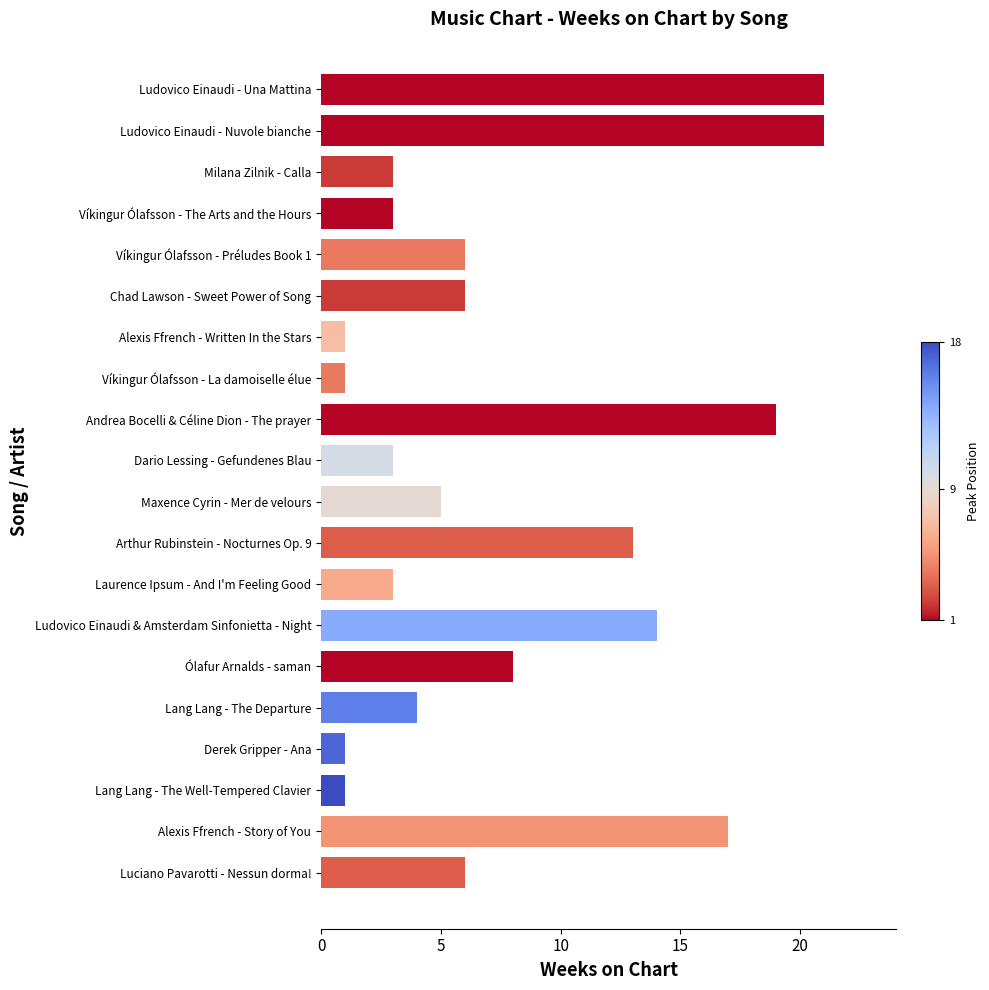

What is the difference between the second highest and minimum values?

20